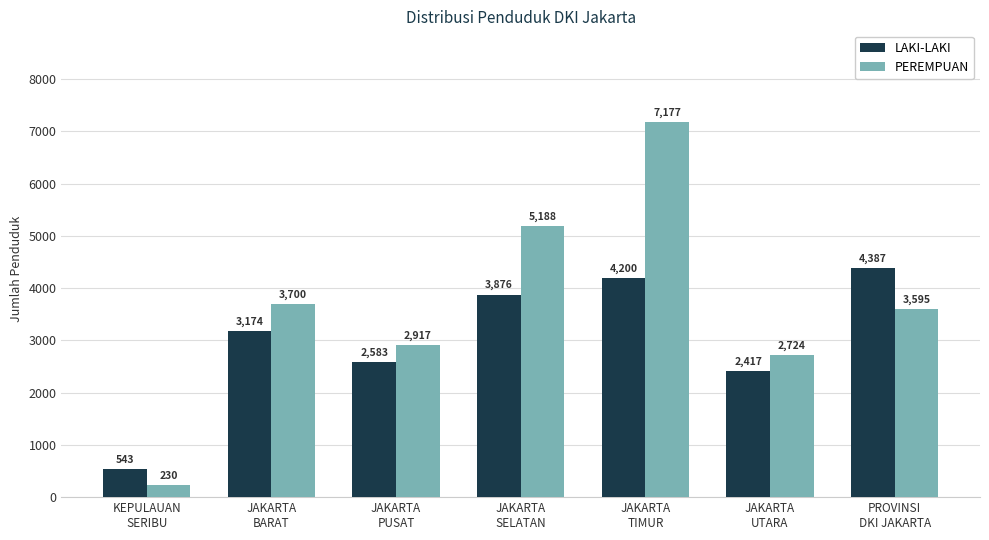

True or false: LAKI-LAKI has a value of 6119 at JAKARTA
SELATAN.

False